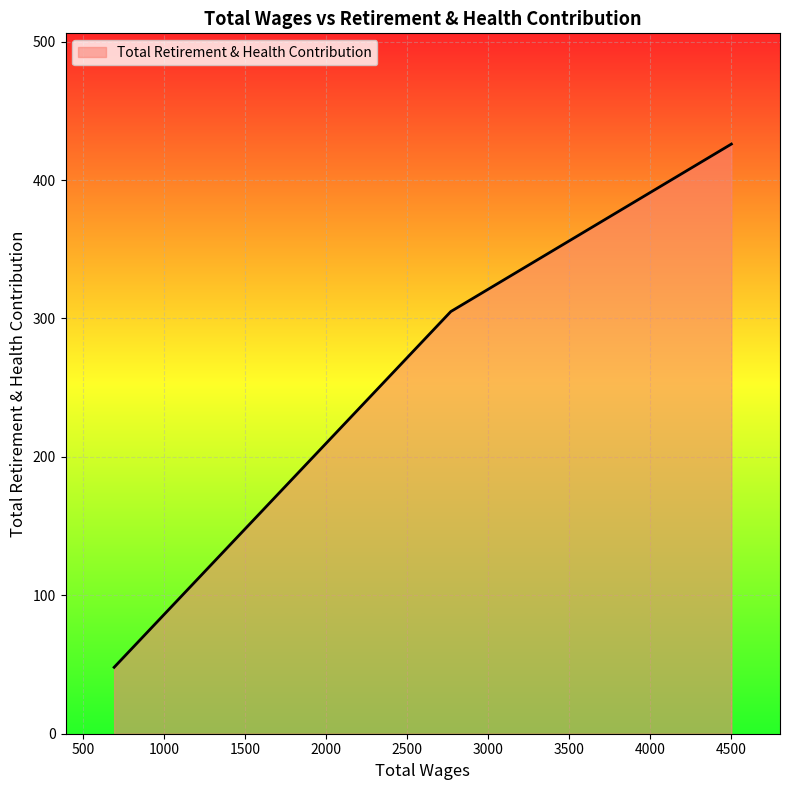

Read the value at 4500.0.

426